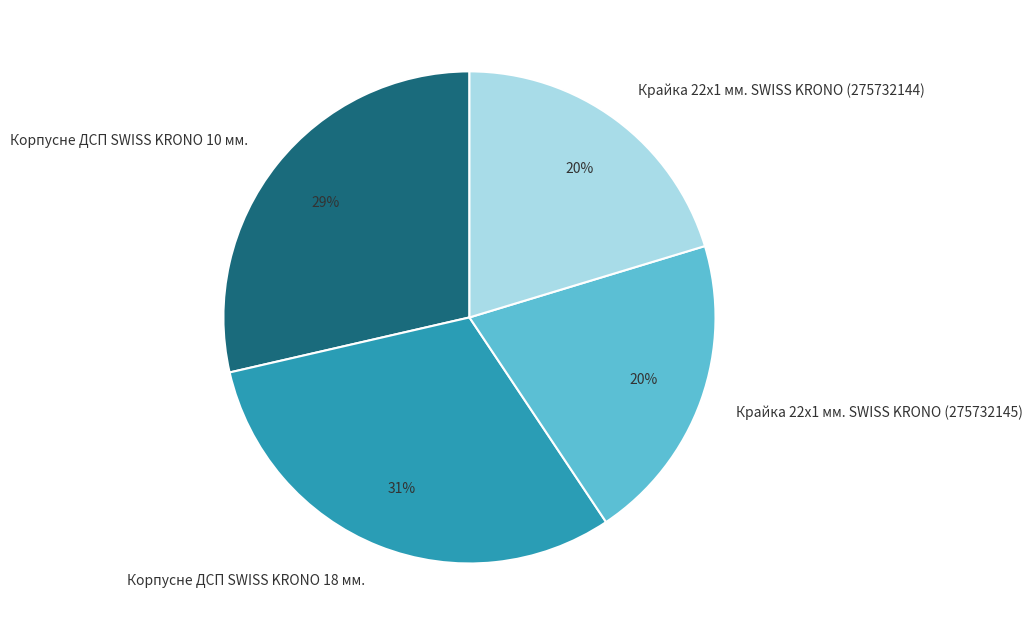

What is the ratio of the value at Крайка 22x1 мм. SWISS KRONO (275732144) to the value at Крайка 22x1 мм. SWISS KRONO (275732145)?

1.0